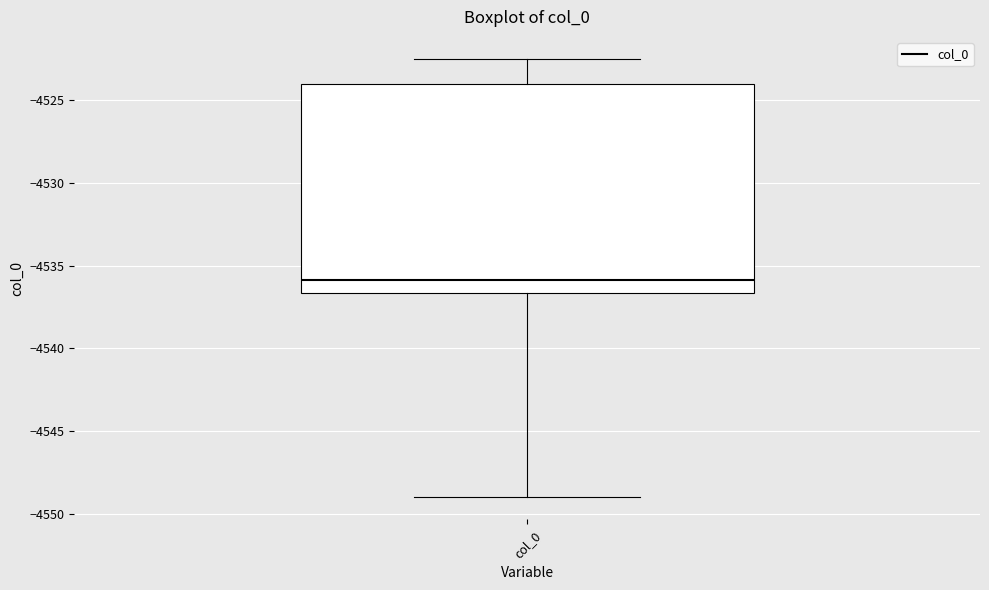

Read this box plot against the y-axis: the position of the median line, the range covered by the box, and the ends of both whiskers. The values are not printed on the chart, so give them approximately, as read against the axis.

median -4536.0, box -4536.5 to -4524.0, whiskers -4549.0 to -4522.5